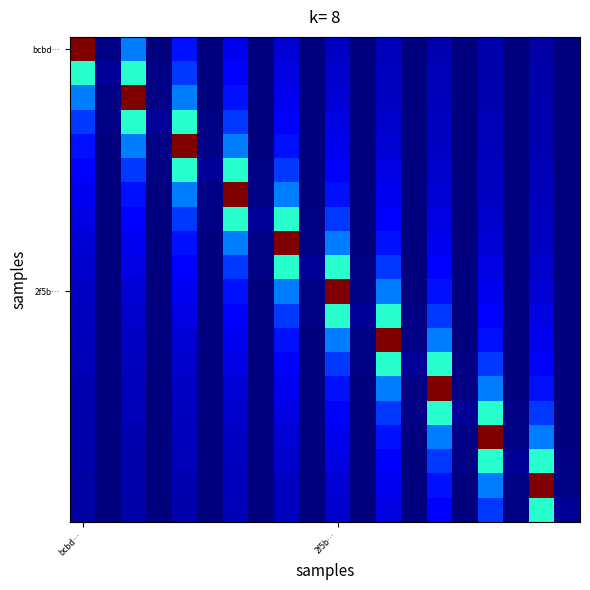

Which has a higher value, 15 or 2?

2